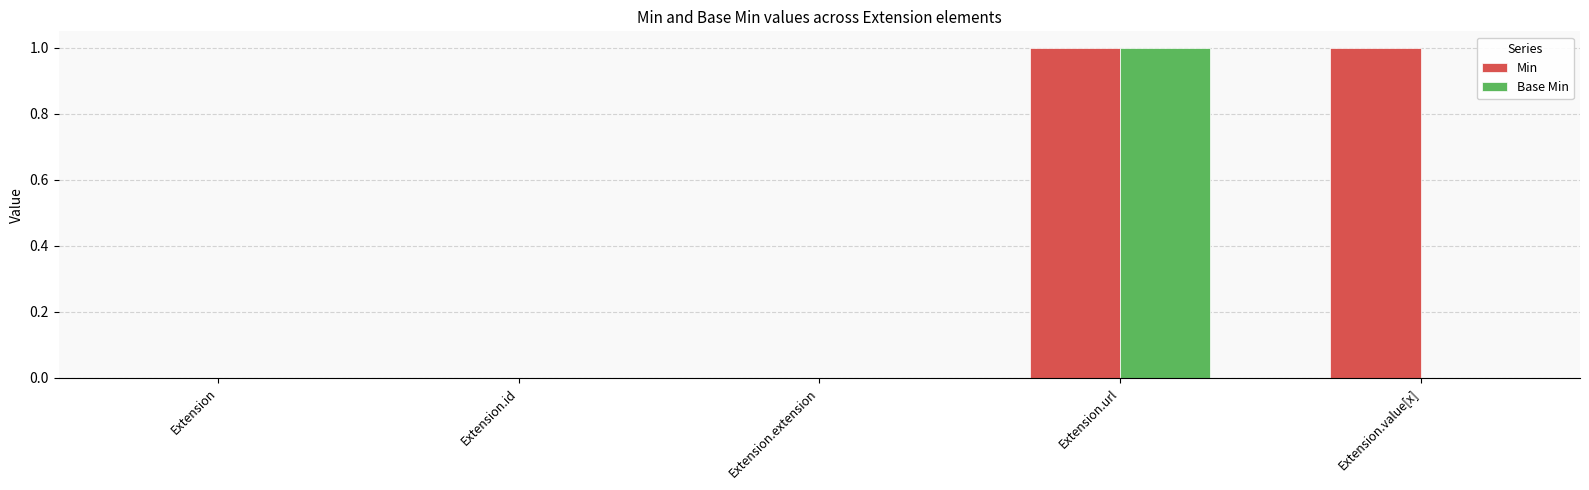

How many data points does each series have?

5